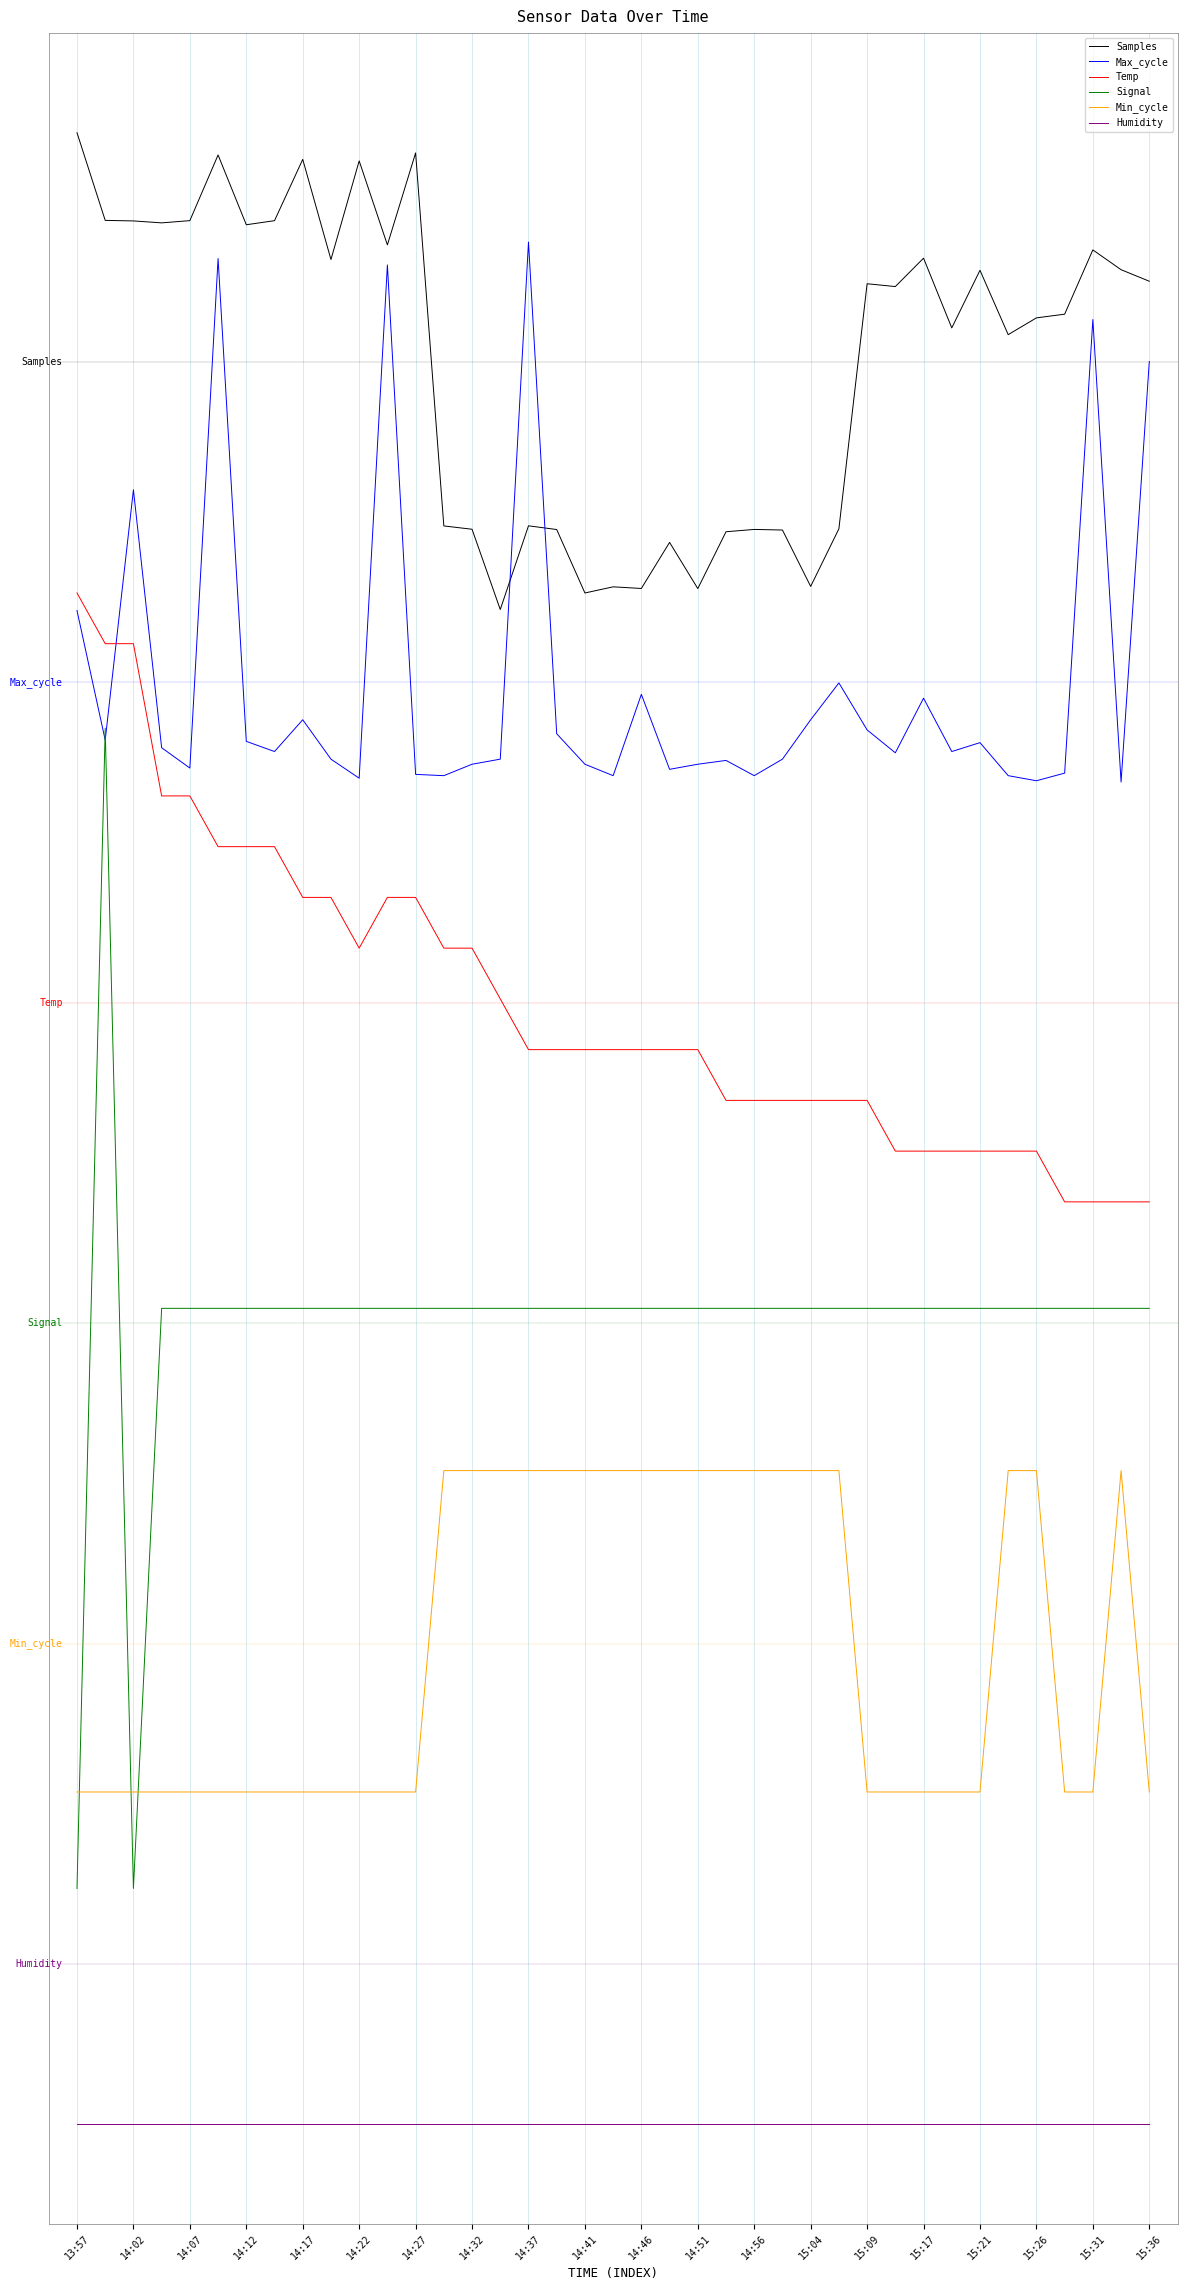

At how many categories does at least one series exceed 9?

39